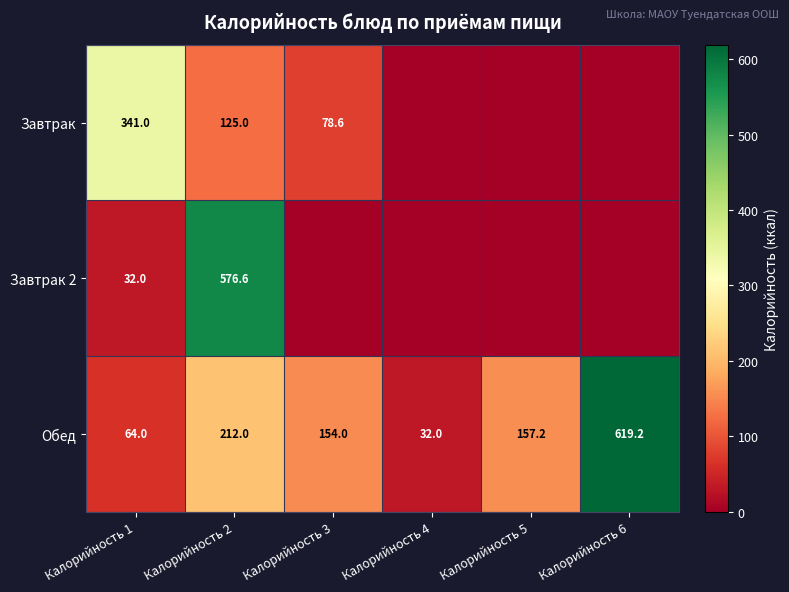

What is the difference between the highest and lowest values at Калорийность 1?

309.0